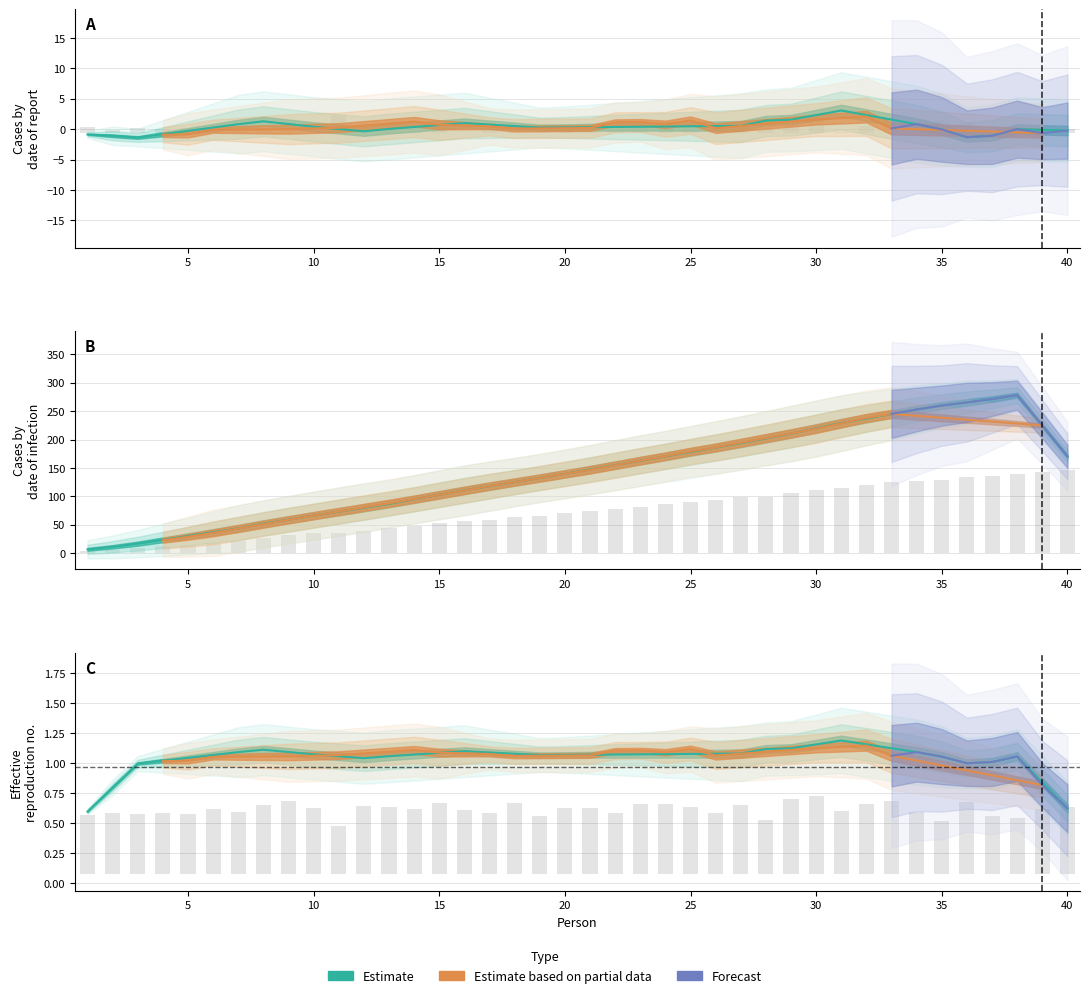

Reading left to right, list all the values displayed in this chart.

person: 1=2.6	2=5.6	3=8.3	4=11.2	5=13.9	6=17.7	7=20.9	8=25.4	9=30.6	10=34.5	11=35.0	12=39.3	13=43.4	14=47.1	15=52.0	16=55.5	17=58.4	18=63.3	19=65.6	20=69.6	21=73.6	22=76.5	23=81.2	24=85.8	25=89.9	26=92.9	27=97.5	28=99.0	29=104.6	30=110.8	31=114.2	32=118.8	33=124.0	34=127.1	35=128.5	36=133.7	37=136.1	38=138.1	39=141.8	40=145.9
y: 1=0.5	2=0.5	3=0.5	4=0.5	5=0.5	6=0.5	7=0.5	8=0.6	9=0.6	10=0.5	11=0.4	12=0.6	13=0.6	14=0.5	15=0.6	16=0.5	17=0.5	18=0.6	19=0.5	20=0.6	21=0.5	22=0.5	23=0.6	24=0.6	25=0.6	26=0.5	27=0.6	28=0.4	29=0.6	30=0.6	31=0.5	32=0.6	33=0.6	34=0.5	35=0.4	36=0.6	37=0.5	38=0.5	39=0.5	40=0.6